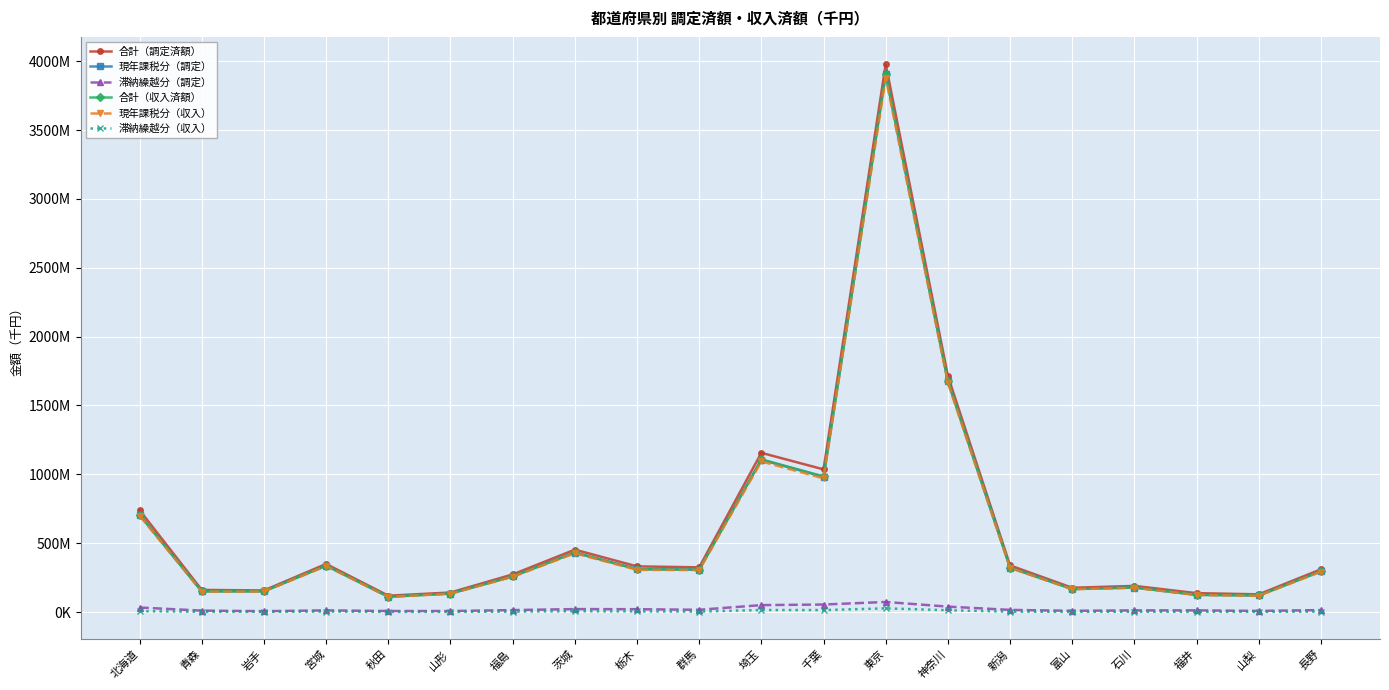

True or false: 滞納繰越分（調定） and 現年課税分（調定） cross at least once.

False